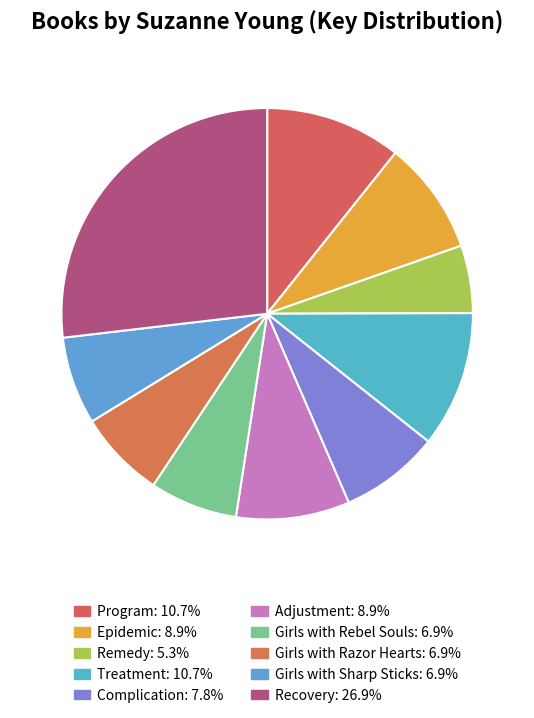

What is the total percentage of Treatment and Girls with Razor Hearts?

17.6%